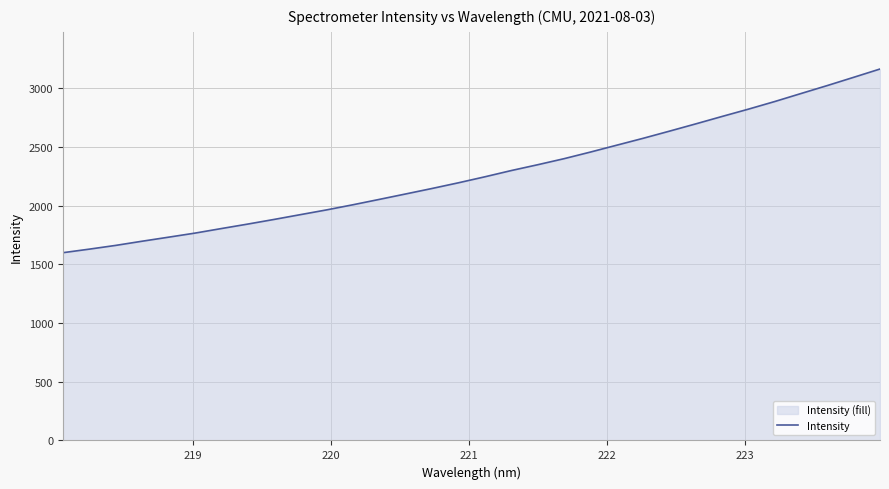

How many lines are shown in the chart?

1